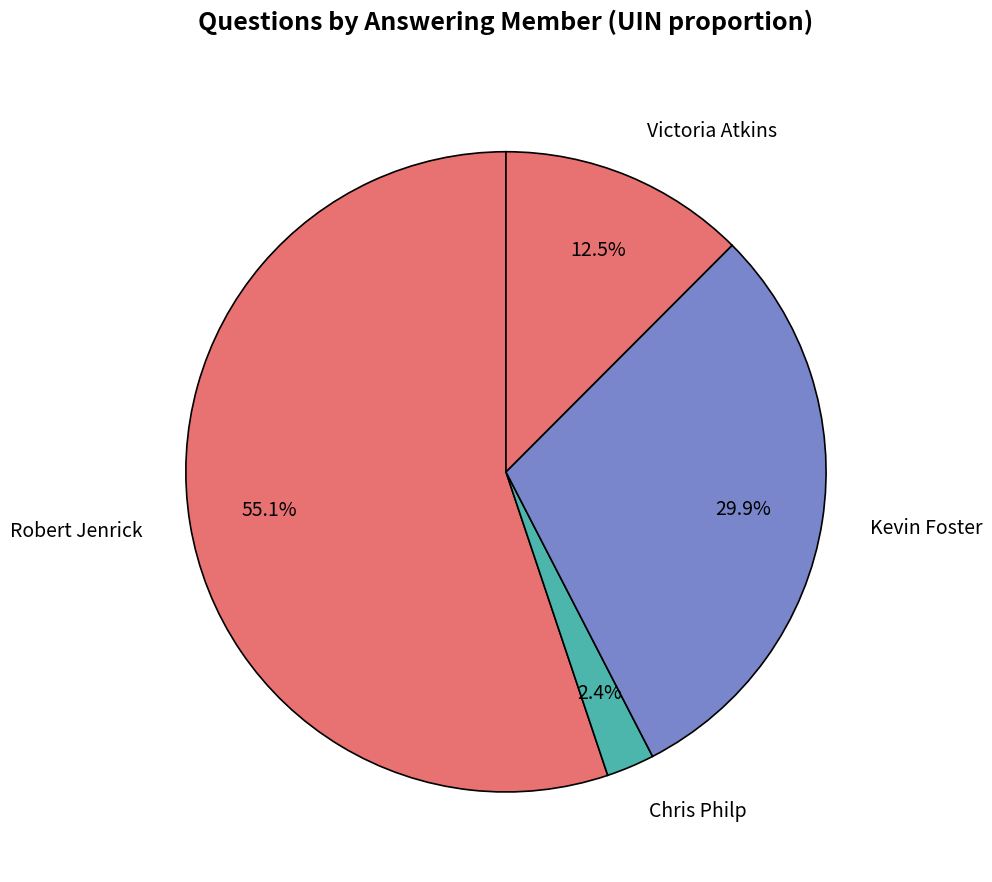

Count the number of slices in the pie.

4